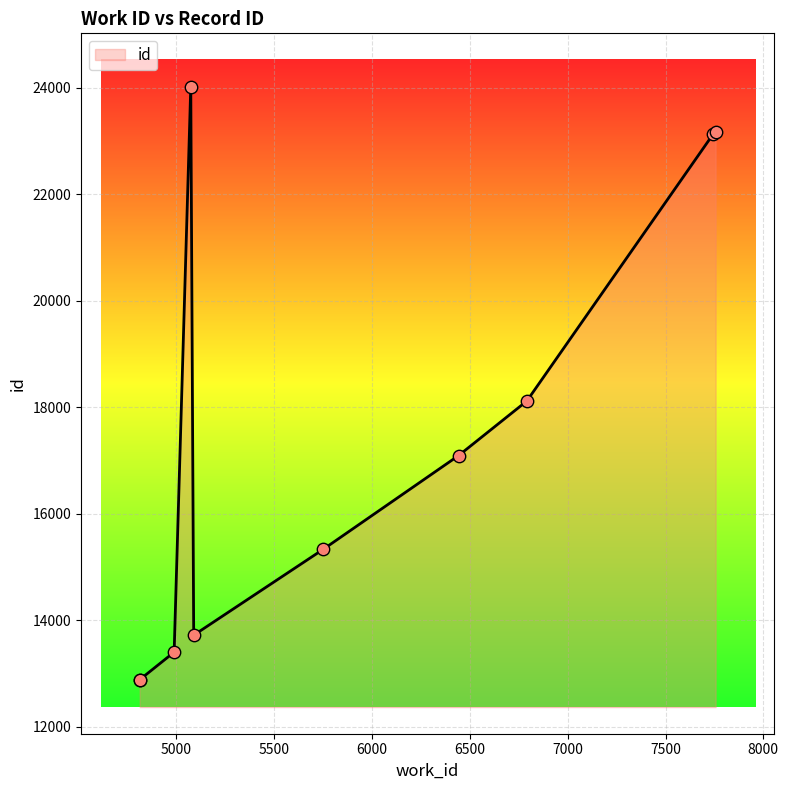

Which has a higher value, 6791 or 5073?

5073